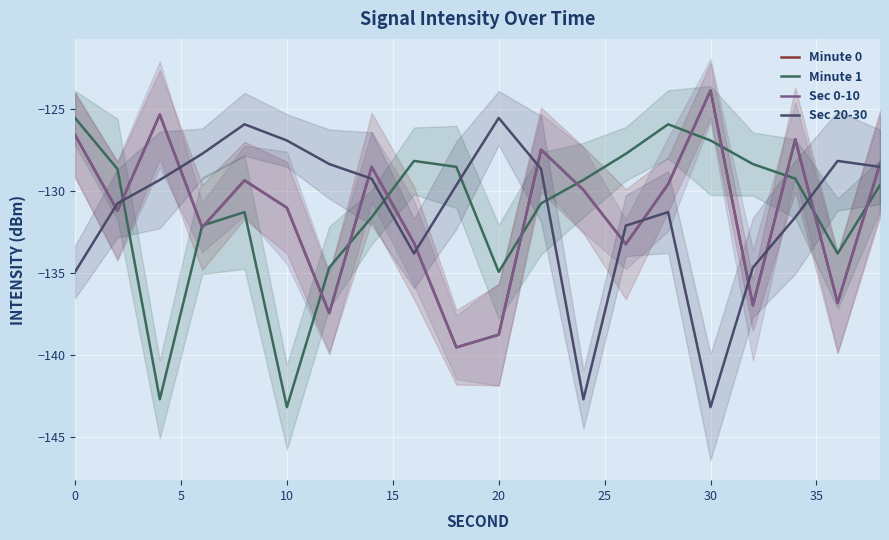

True or false: Sec 0-10 has a value of -245.6 at 18.

False